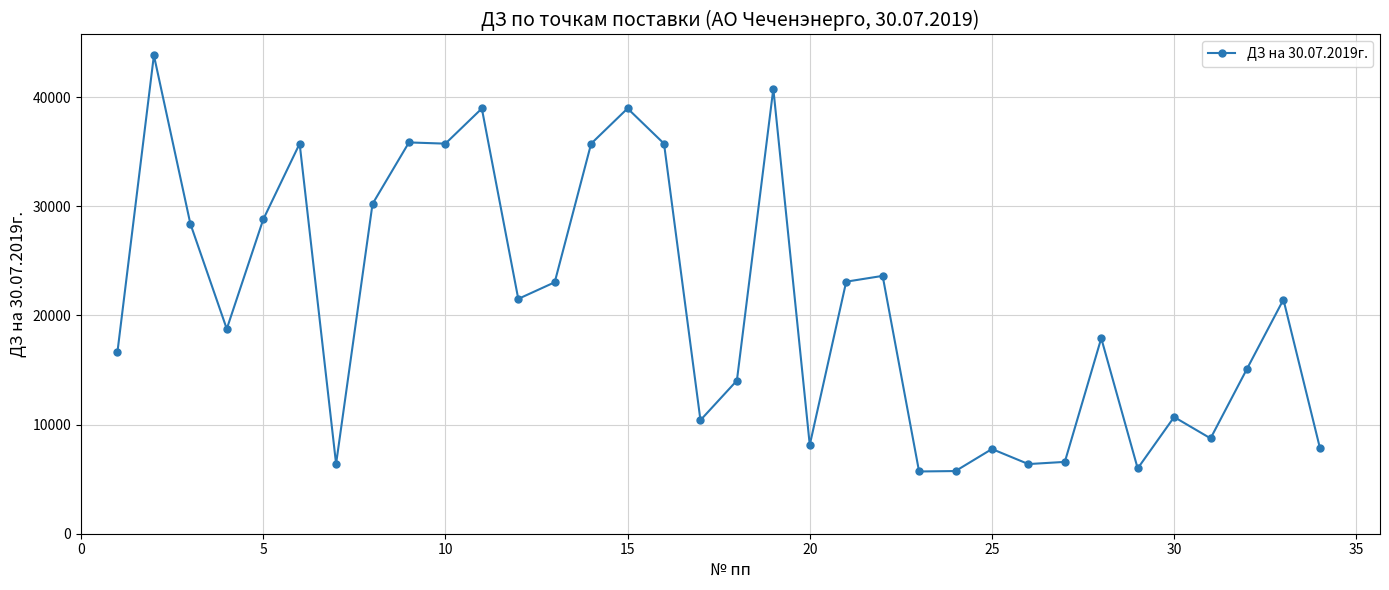

True or false: there are more than 0 points higher than both neighbors.

True